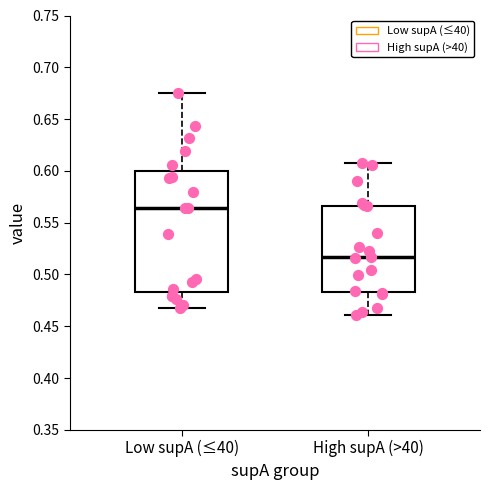

Which box has the lowest median line?

High supA (>40)